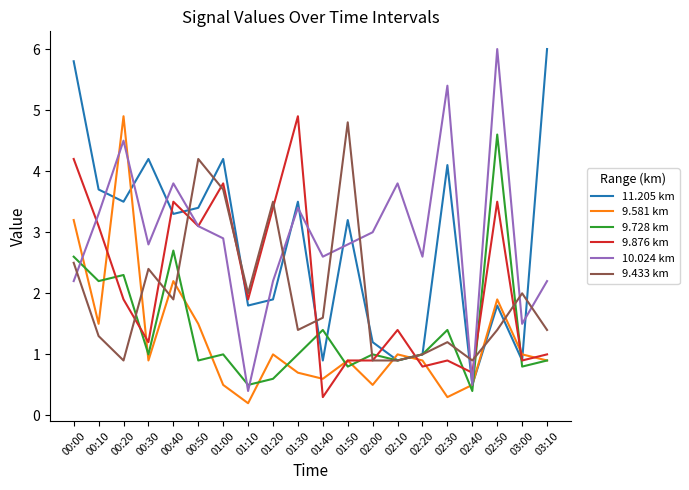

In 11.205 km, how many points are higher than both neighbors (excluding endpoints)?

6